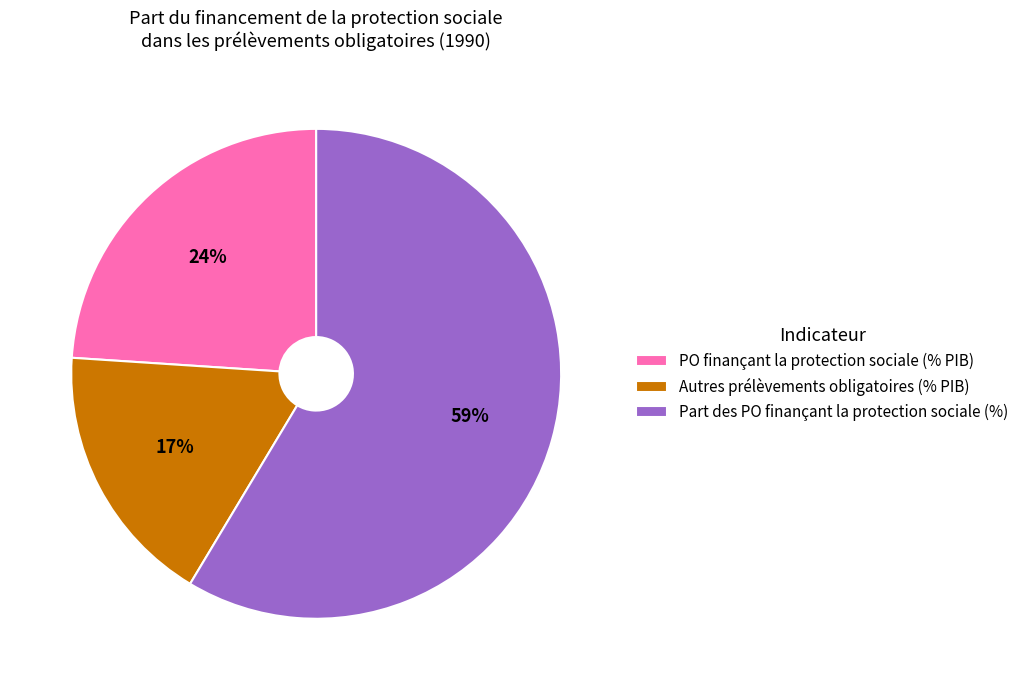

The Autres prélèvements obligatoires (% PIB) slice represents 17% of the pie. True or false?

True